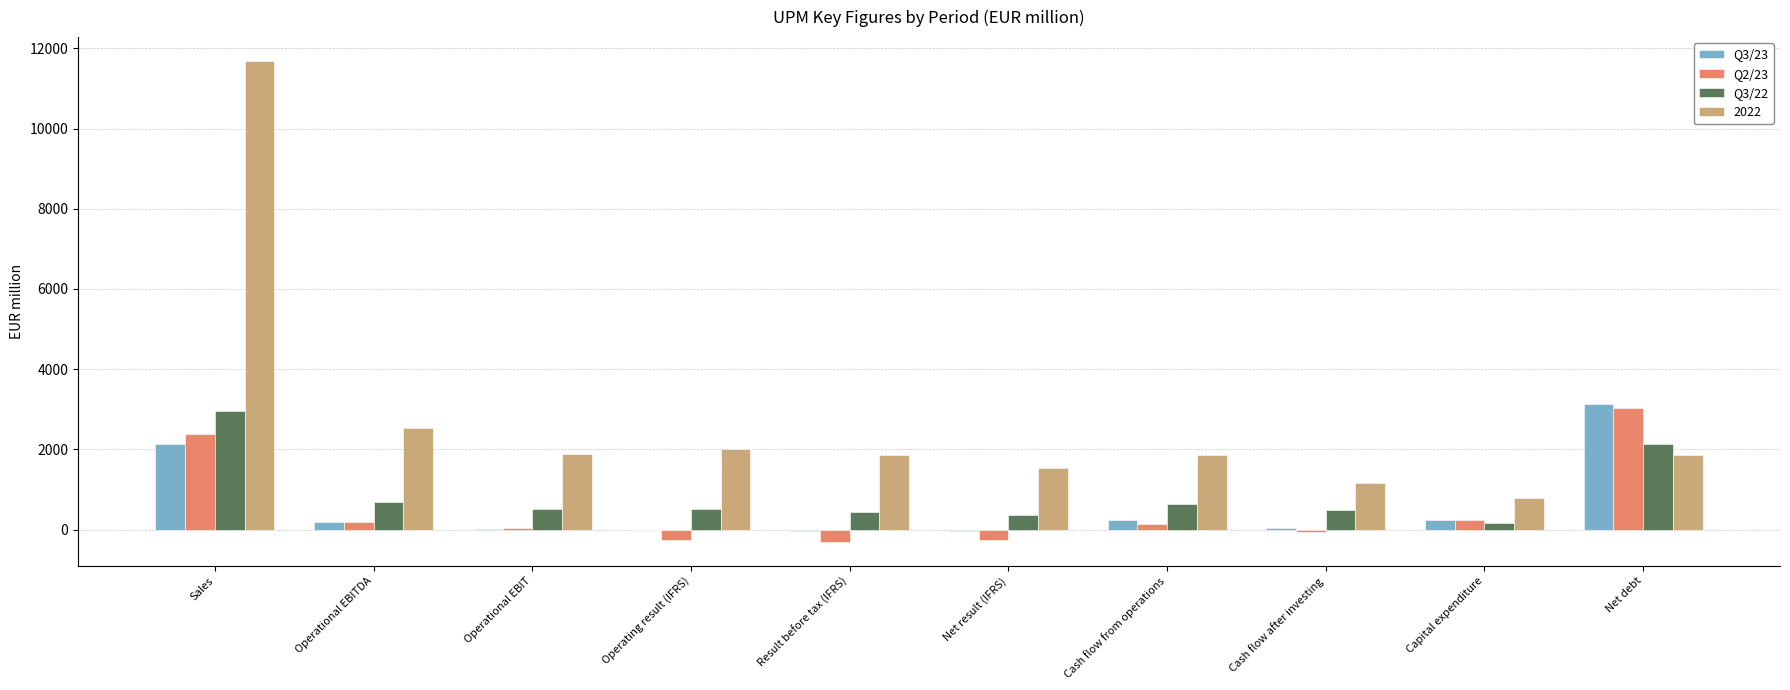

How many categories are shown in the chart?

10